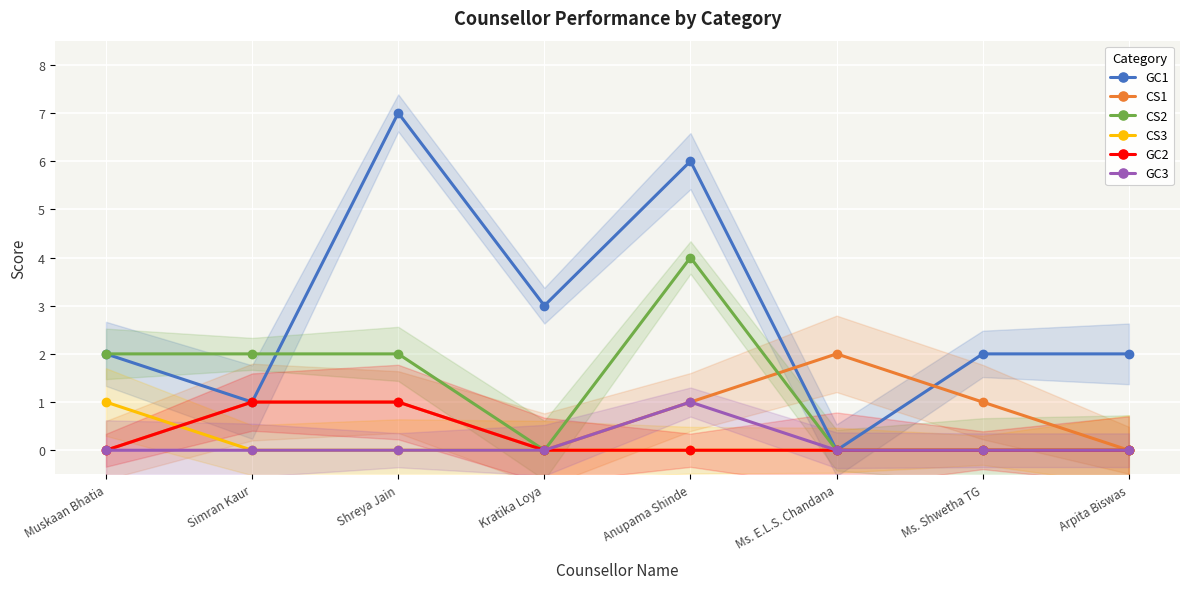

Rank the series by their maximum value, from lowest to highest.

CS3, GC2, GC3, CS1, CS2, GC1